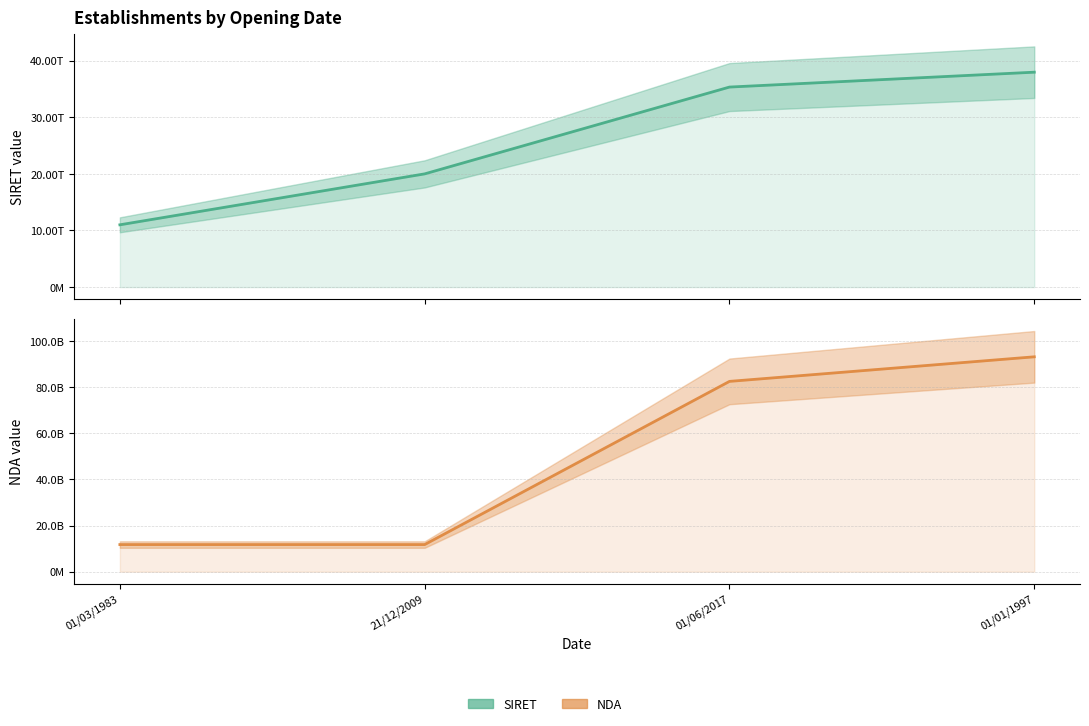

True or false: SIRET has more than 0 interior local peaks.

False